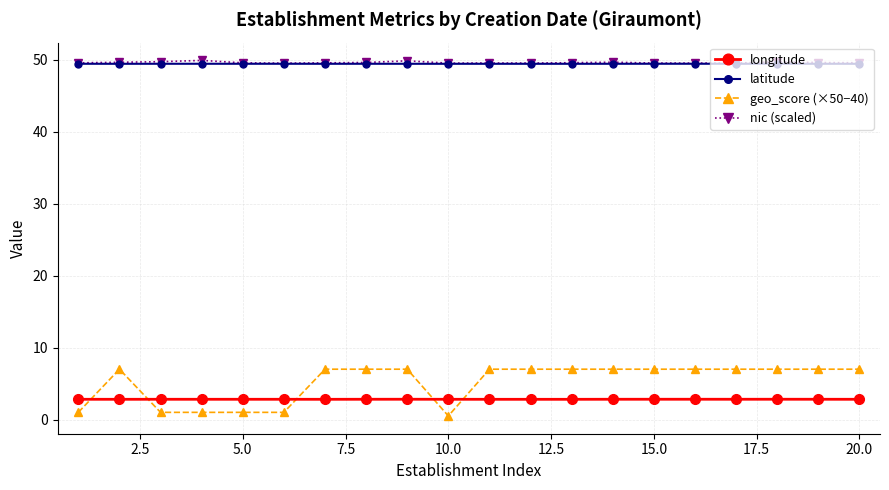

What is the minimum value for longitude?

2.8